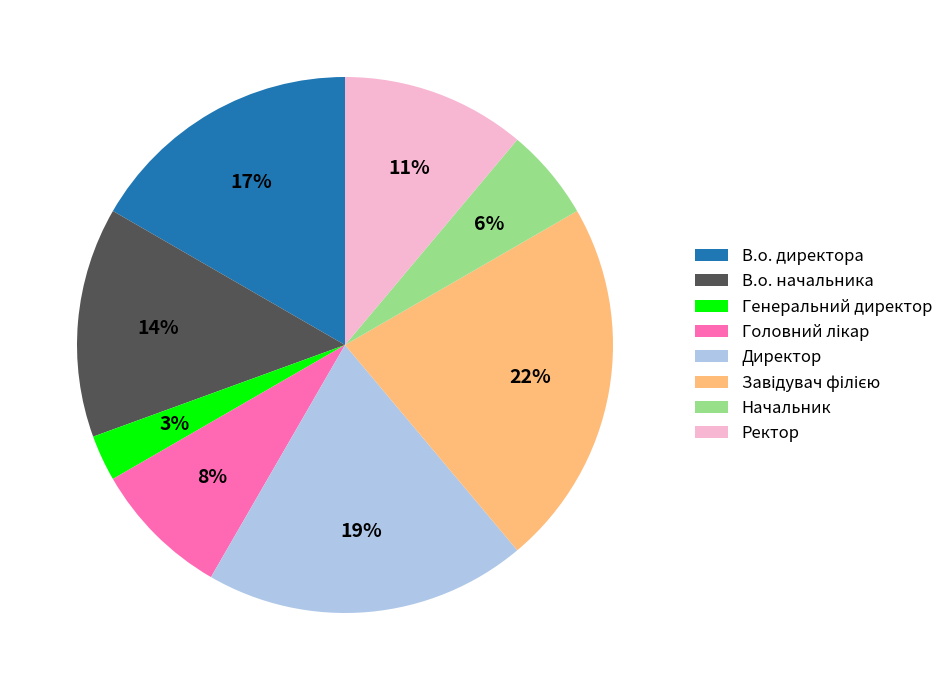

What percentage is the В.о. директора slice, to the nearest percent?

17%